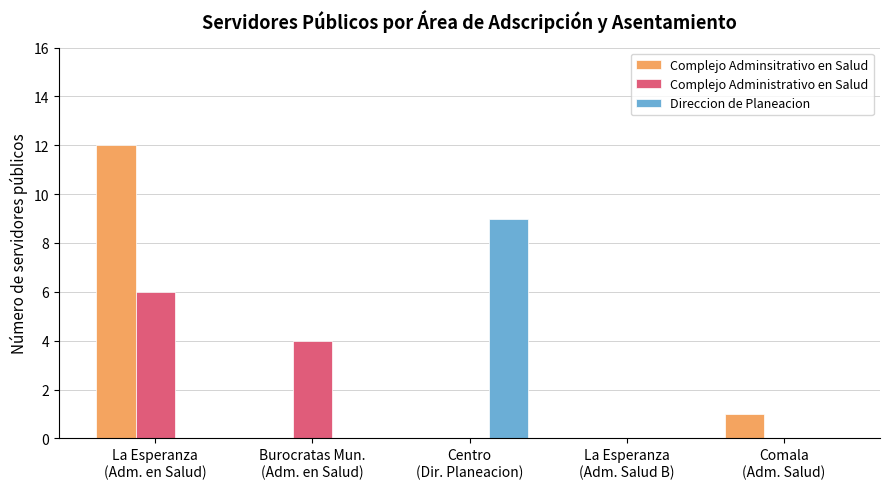

What is the highest value of the Complejo Adminsitrativo en Salud series?

12